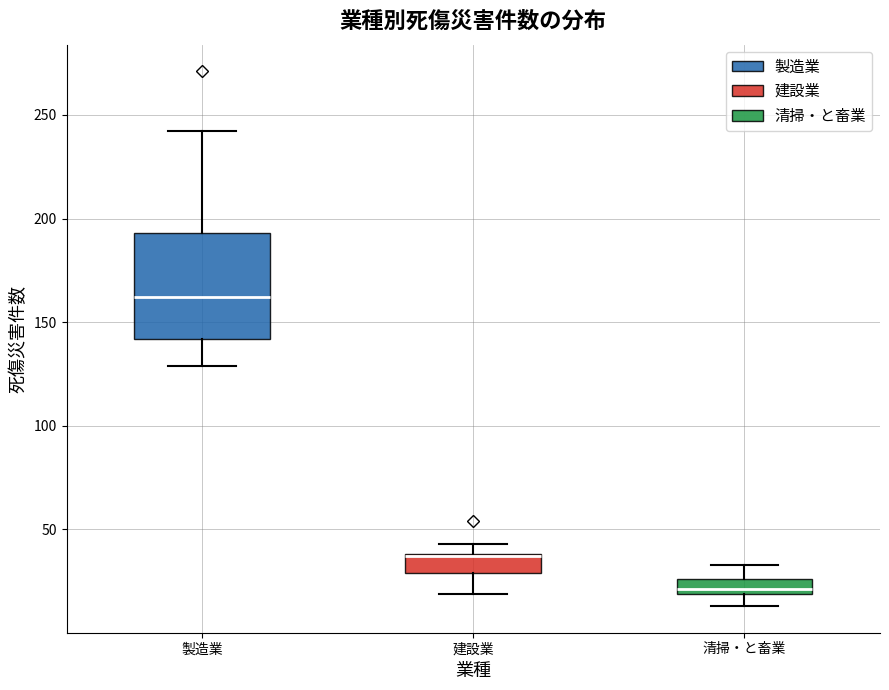

Which box is the tallest, from its lower edge to its upper edge?

製造業